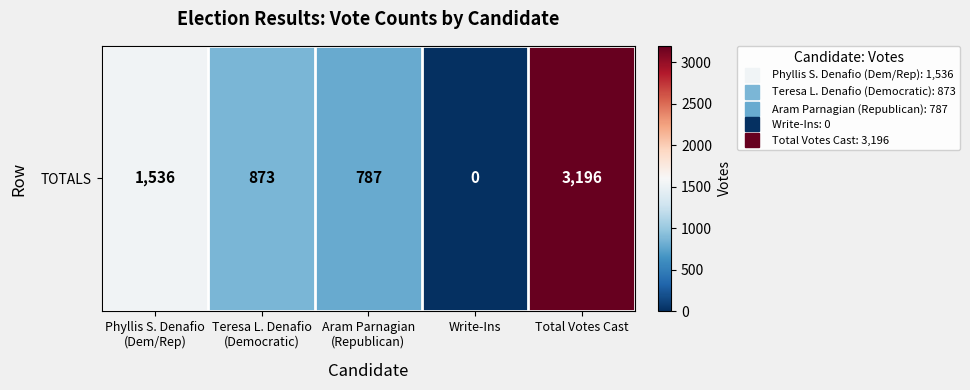

Reading left to right, transcribe all the data shown in this chart.

1536	873	787	0	3196